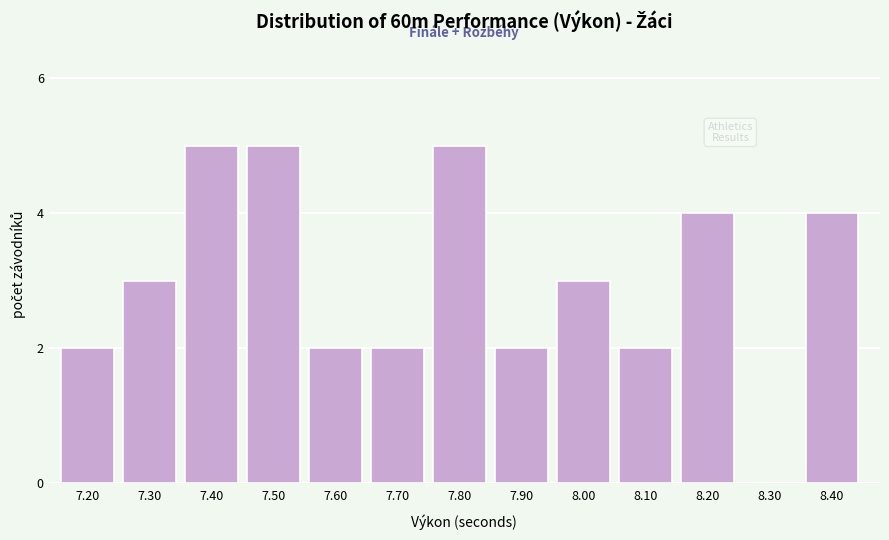

Reading right to left, what are all the values shown in this chart?

8.40=4	8.30=0	8.20=4	8.10=2	8.00=3	7.90=2	7.80=5	7.70=2	7.60=2	7.50=5	7.40=5	7.30=3	7.20=2